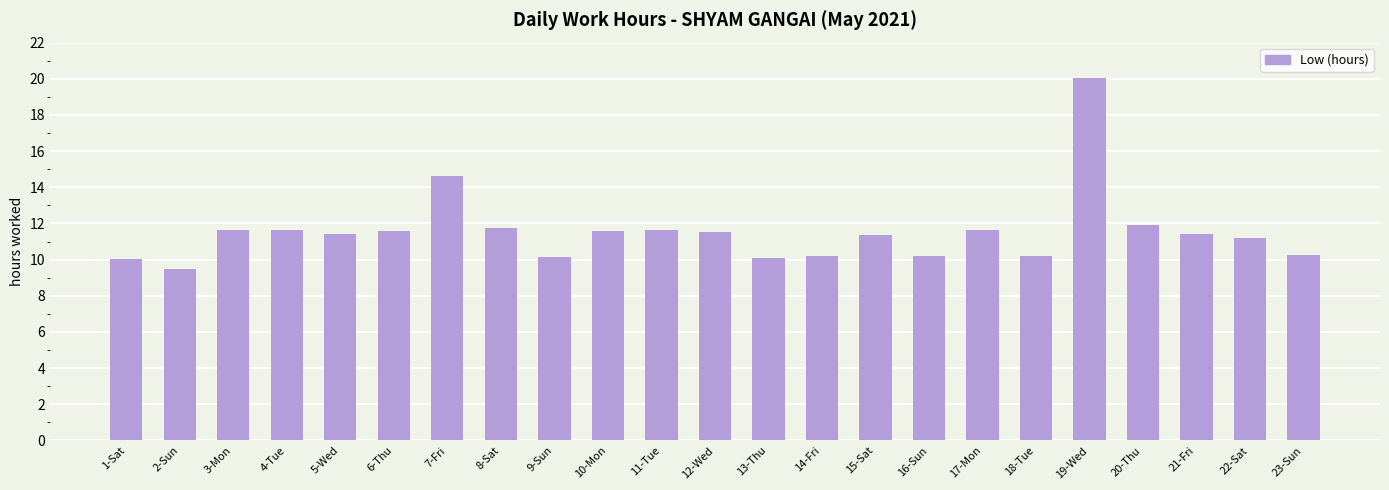

Read the value at 17-Mon.

11.6